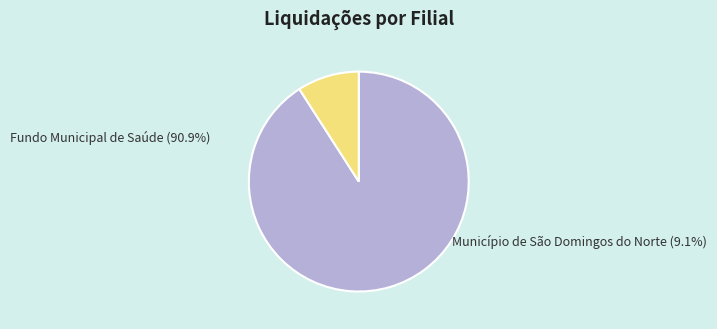

Do Município de São Domingos do Norte (id: 12197003) and Fundo Municipal de Saúde (id: 12199992) together represent more than half of the pie?

Yes